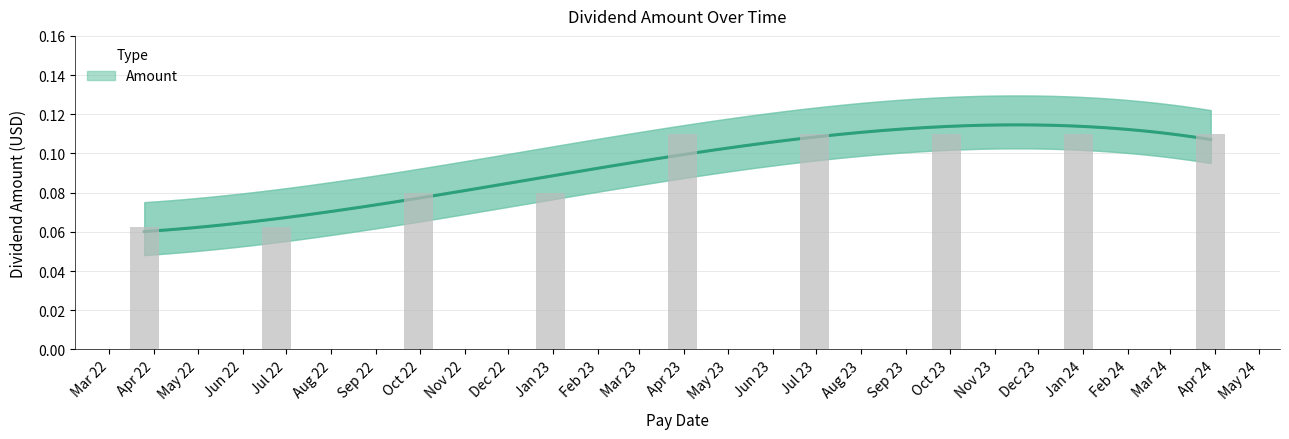

Between 2023-09-29 and 2022-12-30, which is larger?

2023-09-29